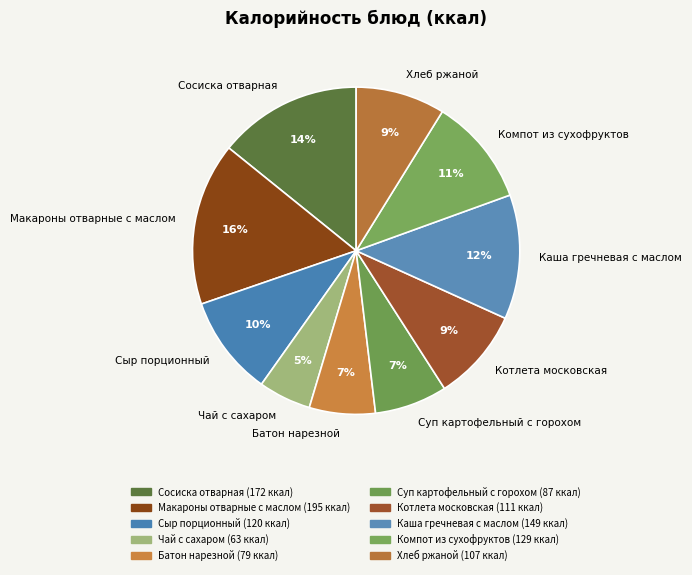

To the nearest percent, what is the difference between the largest and smallest slice percentages?

11%